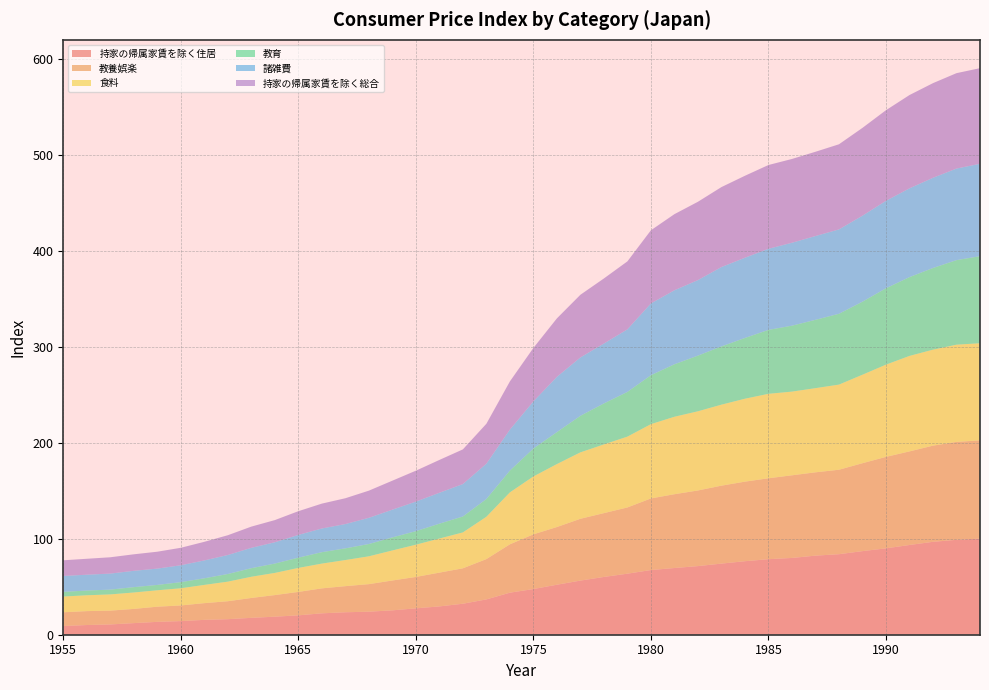

Reading left to right, transcribe all the data shown in this chart.

持家の帰属家賃を除く住居: 9.1	10.1	10.7	12.1	13.4	14.2	15.5	16.2	17.6	18.8	20.2	22.3	23.4	24.0	25.4	27.5	29.5	32.3	36.8	43.8	47.6	52.1	56.4	60.2	63.6	67.4	69.5	71.5	74.1	76.6	78.7	80.0	82.4	83.9	87.1	90.0	93.5	96.8	98.9	100.1
教養娯楽: 14.3	14.5	14.4	14.8	15.8	16.3	17.4	18.7	20.7	22.5	24.4	26.0	27.2	28.7	31.1	32.7	35.2	36.9	42.0	50.4	57.0	60.1	64.4	66.5	69.0	74.6	76.9	78.8	81.2	82.9	84.3	86.1	86.8	88.0	91.6	95.3	97.5	100.2	102.0	102.4
食料: 16.4	16.5	16.9	17.1	17.1	17.9	19.0	20.4	22.1	23.1	25.0	25.8	27.2	29.0	31.3	33.6	35.5	37.4	44.1	54.1	60.3	65.6	69.2	71.6	73.8	77.4	80.7	82.5	84.4	86.4	88.0	87.2	87.7	88.7	92.2	96.1	99.5	100.0	101.3	101.2
教育: 4.9	4.9	5.0	5.6	5.6	6.4	6.9	8.0	8.9	9.7	10.7	11.9	12.2	12.8	13.6	14.1	15.5	16.6	18.5	22.7	29.1	33.3	38.1	42.7	46.6	51.0	54.7	58.0	60.7	63.3	66.6	68.7	71.2	73.8	76.1	79.6	82.1	85.1	88.1	90.7
諸雑費: 16.6	16.5	16.7	17.0	17.0	17.6	18.6	19.8	21.2	22.2	23.7	24.7	25.3	27.3	28.9	30.8	32.2	33.8	36.8	42.7	49.1	57.6	60.8	62.4	65.2	74.8	77.1	78.7	82.7	83.6	84.5	86.4	87.3	87.9	89.6	91.1	92.5	94.0	95.4	96.3
持家の帰属家賃を除く総合: 16.3	16.6	17.0	17.2	17.6	18.2	19.4	20.6	22.1	23.1	24.7	25.9	26.9	28.3	30.2	32.2	34.2	36.1	41.6	50.2	55.7	60.9	65.3	67.8	70.8	76.2	79.3	81.6	83.3	85.4	87.3	87.3	87.8	88.7	91.5	94.4	97.2	98.6	99.4	99.6